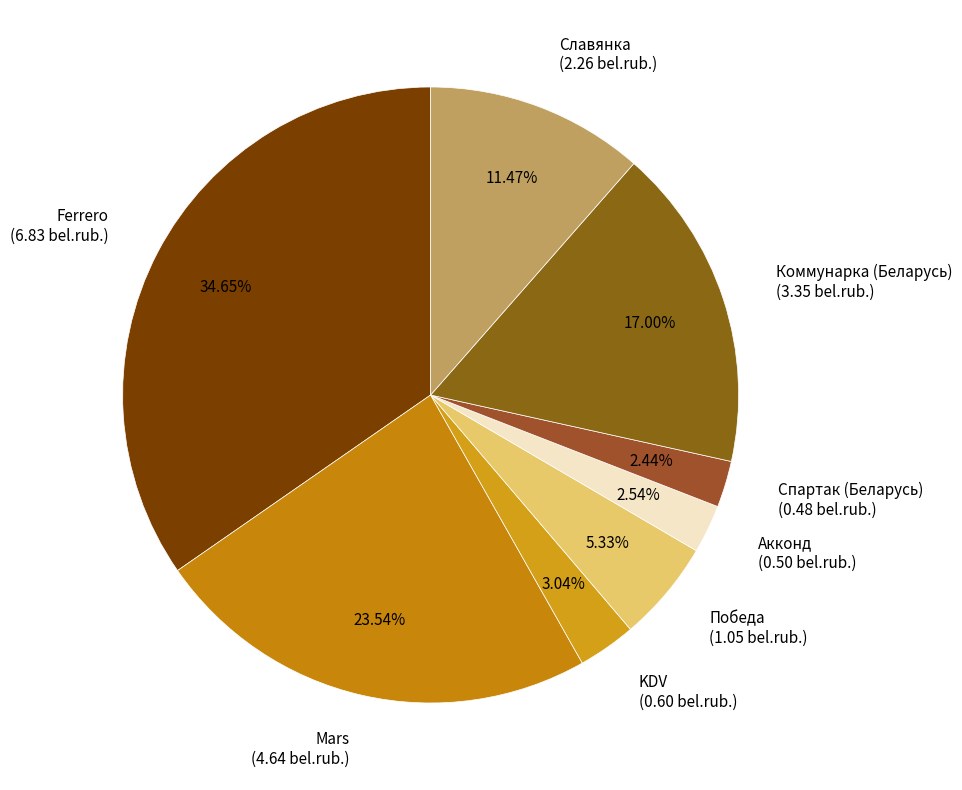

Do Ferrero (6.83 bel.rub.) and KDV (0.60 bel.rub.) together represent more than half of the pie?

No